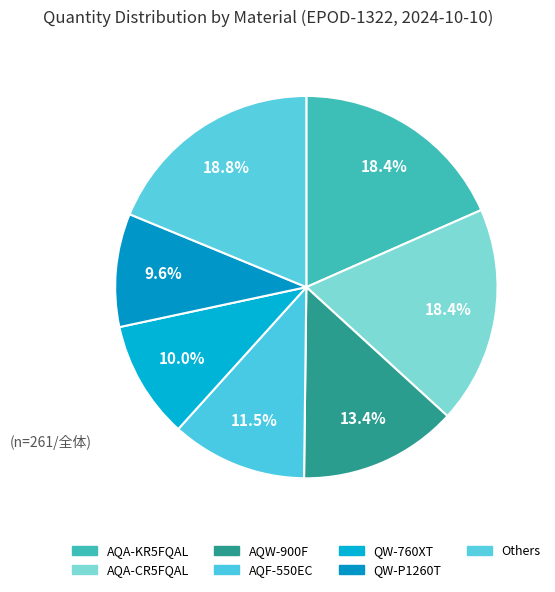

How many segments does this pie chart have?

7